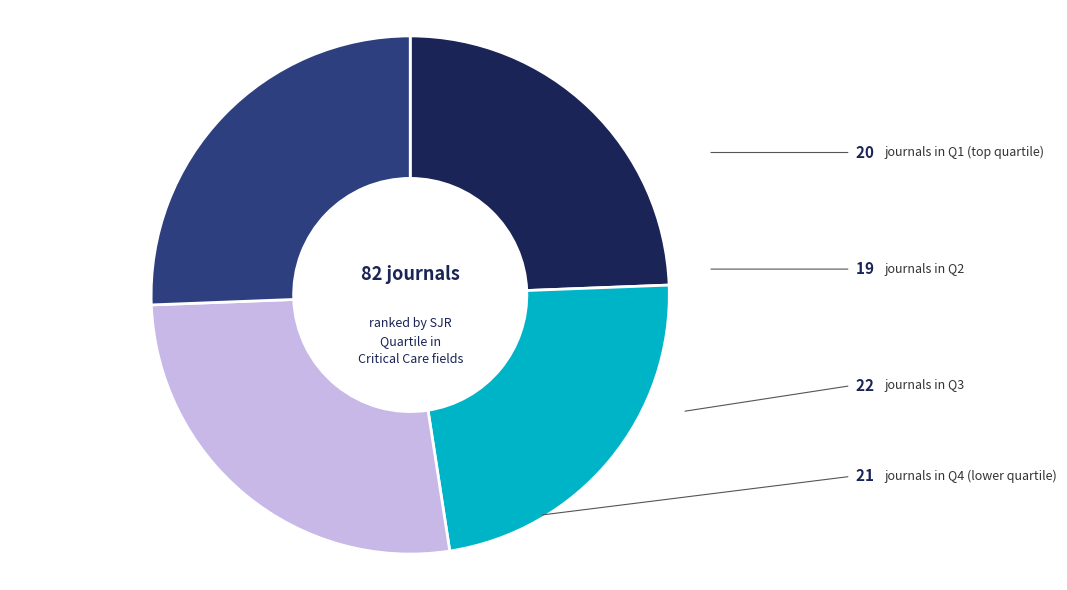

Is there any slice that represents more than half of the pie?

No